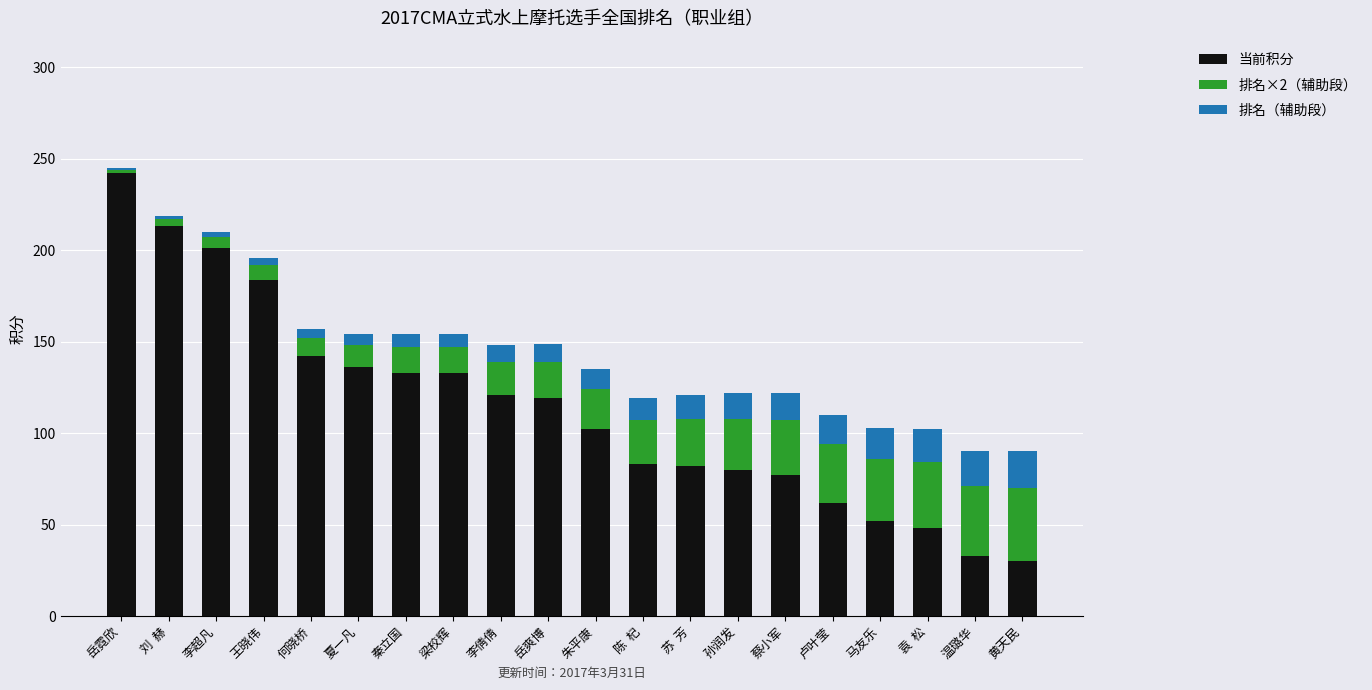

Are the bars horizontal?

No